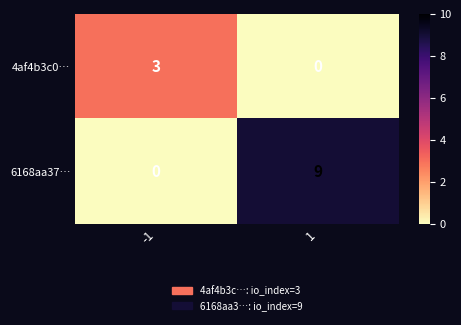

Between -1 and 1, which series saw the biggest shift?

6168aa37…